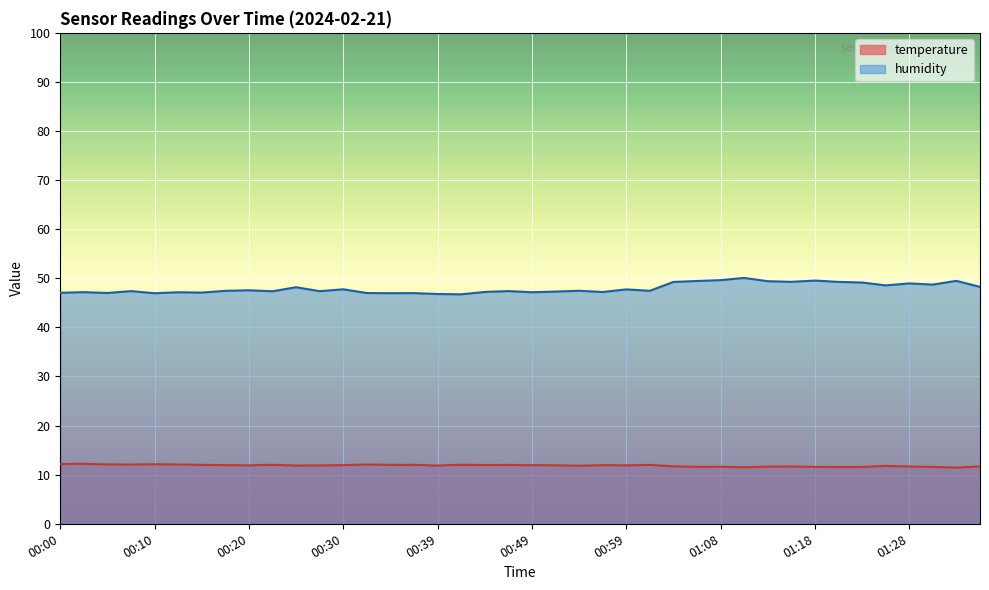

The value of humidity at 01:13 is 49.4. True or false?

True